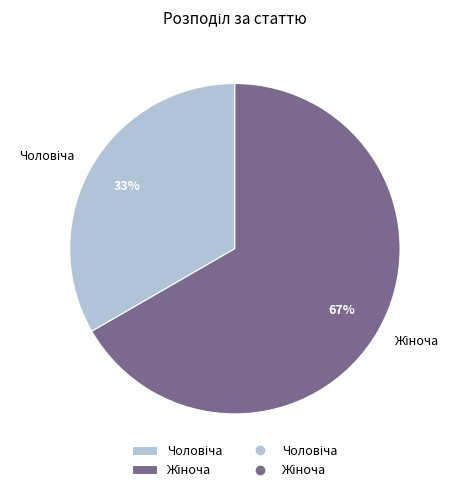

Is there any slice that represents more than half of the pie?

Yes